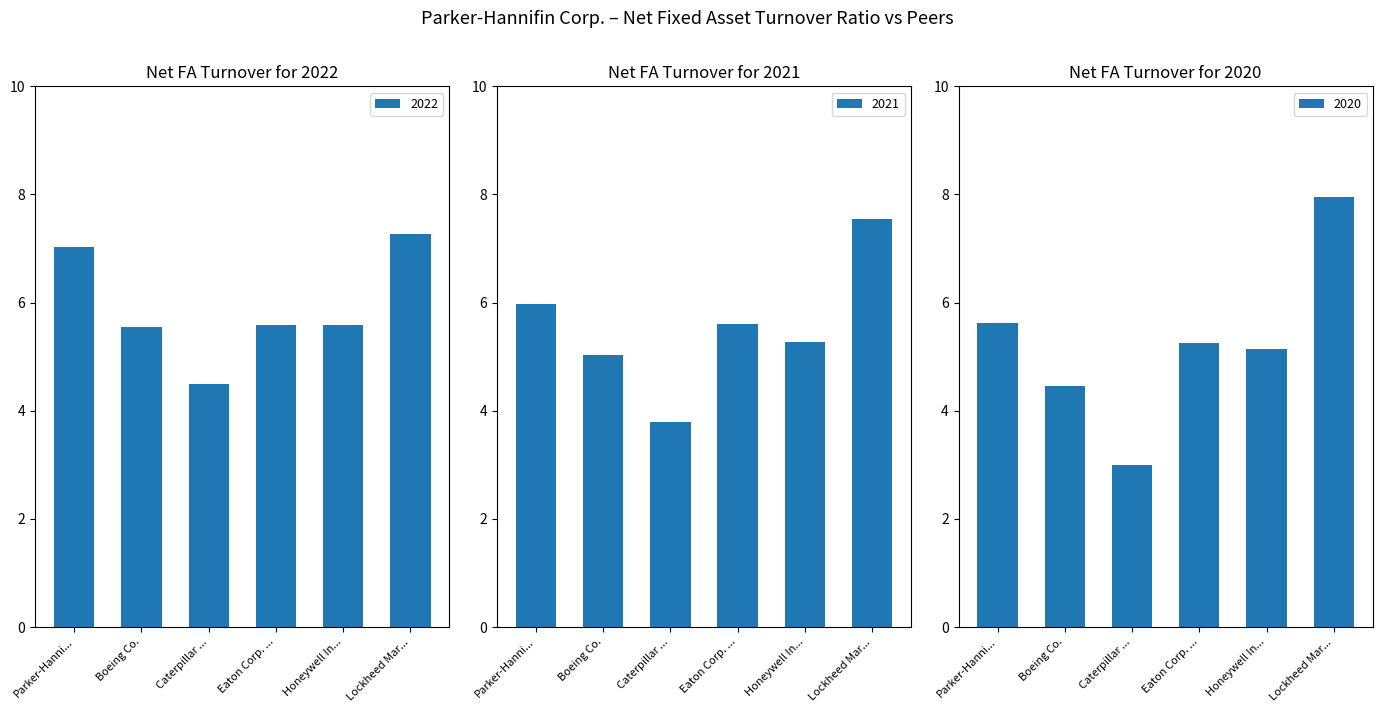

What is the spread (max minus min) of values at 2020-06-30?

5.0